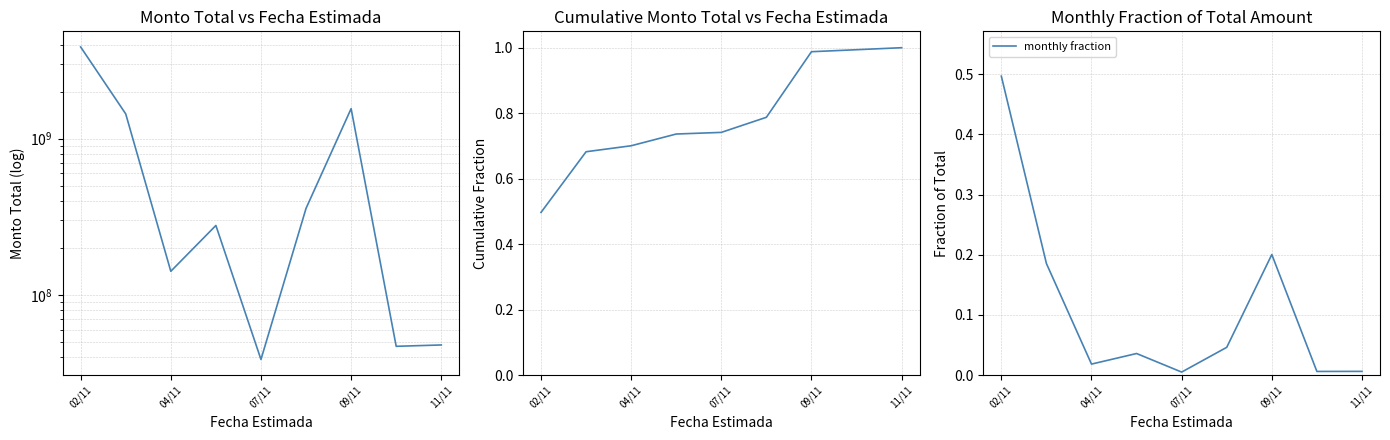

What is the difference between the highest and lowest values at 7?

47026000.0